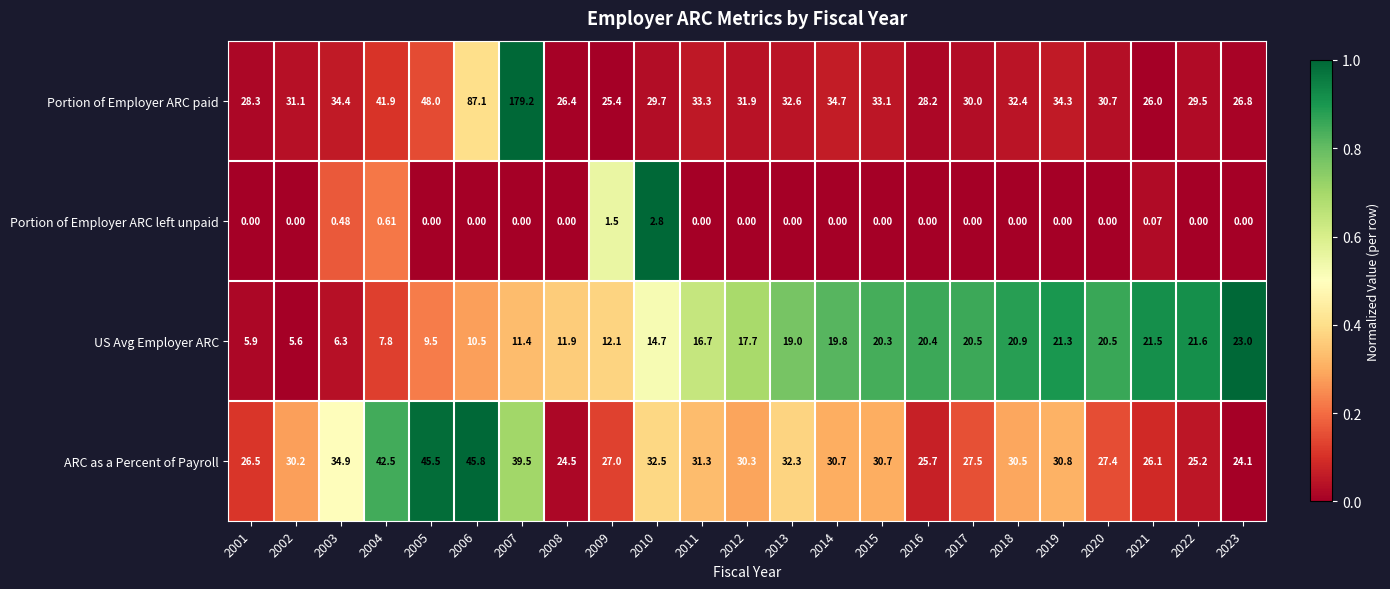

Is the value of ARC as a Percent of Payroll at 2004 greater than the value of Portion of Employer ARC left unpaid at 2003?

Yes